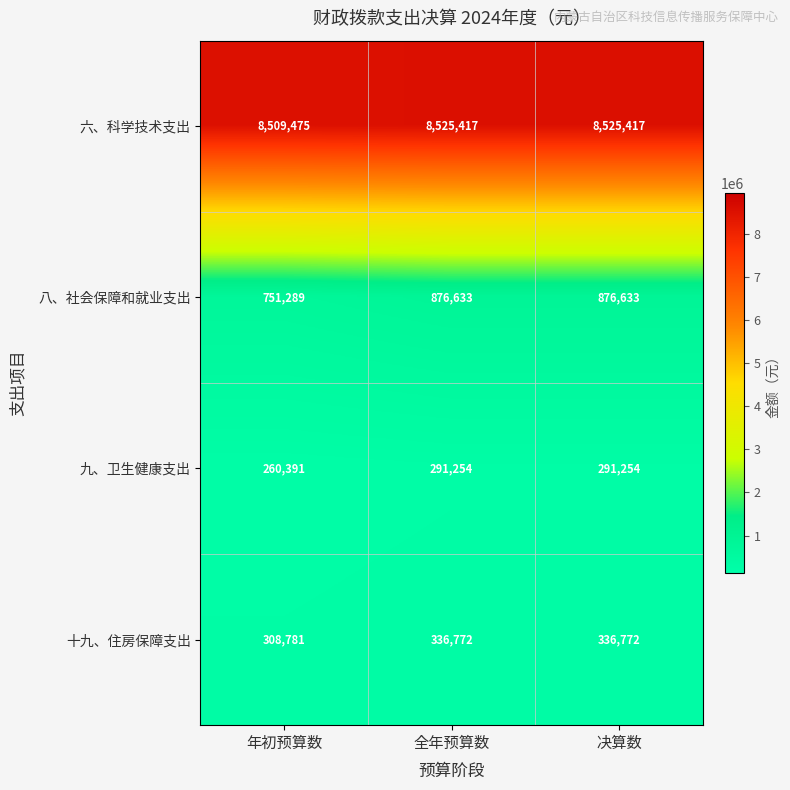

What is the difference between the highest and lowest values at 全年预算数?

8234163